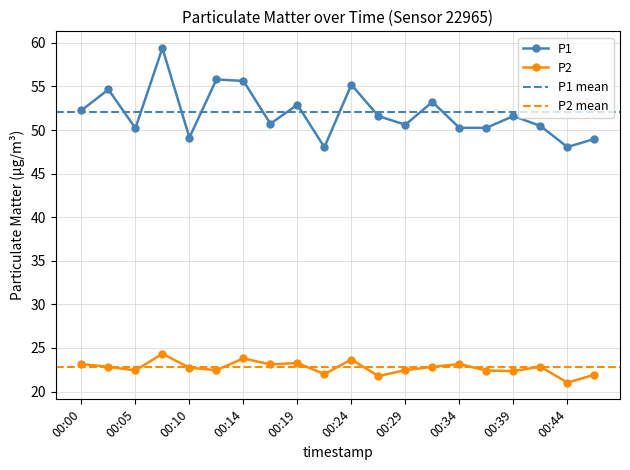

Is this an area chart (filled region under the line)?

No